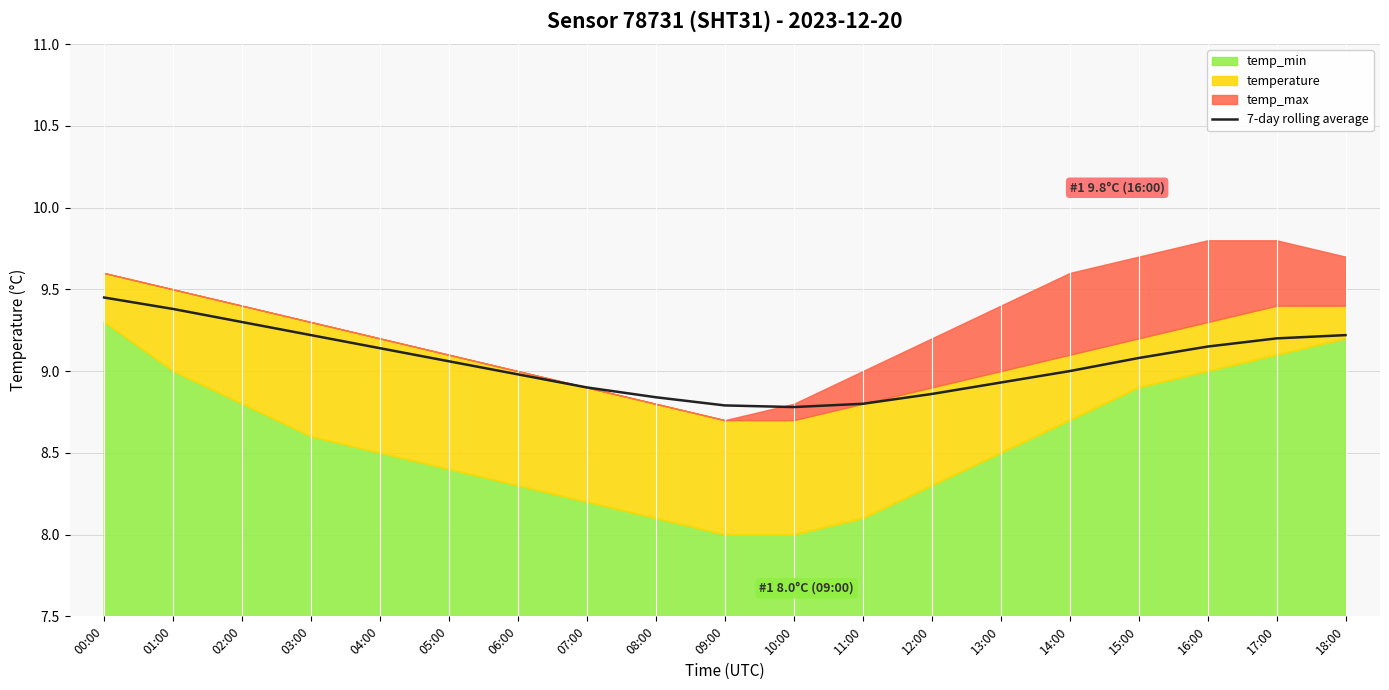

What is the label of the 3rd point from the left?

02:00